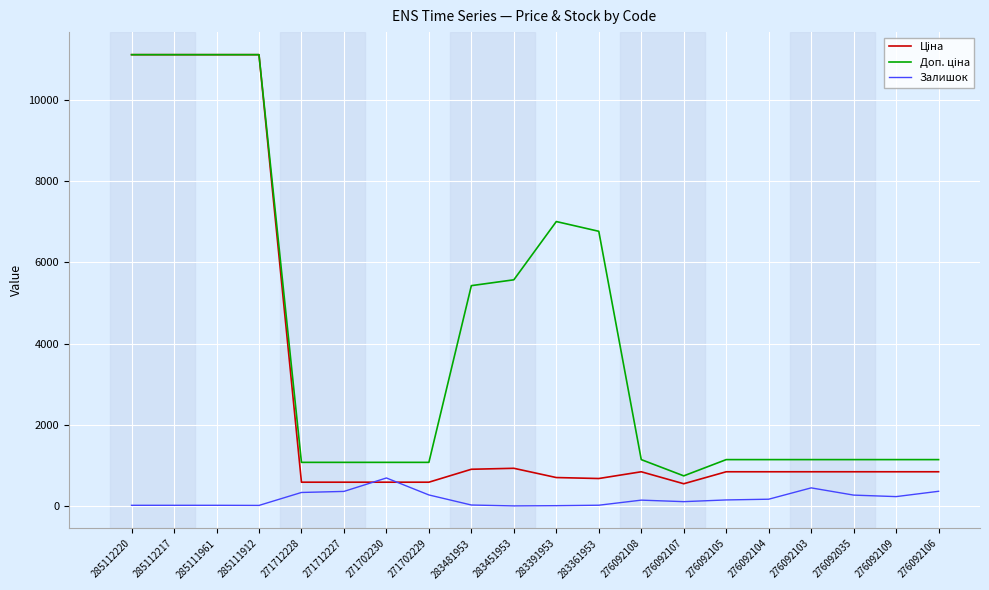

What is the total value across all series at 276092106?

2346.8